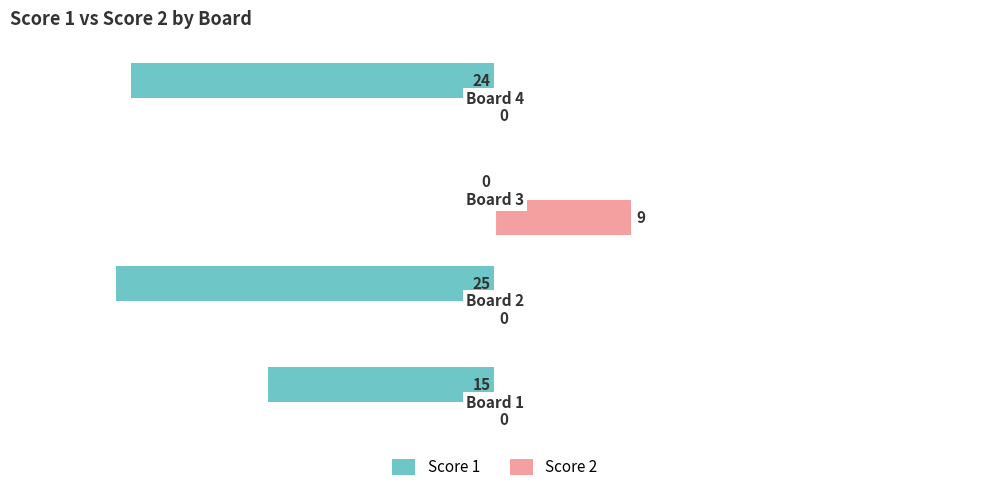

What is the sum of all Score 2 values?

9